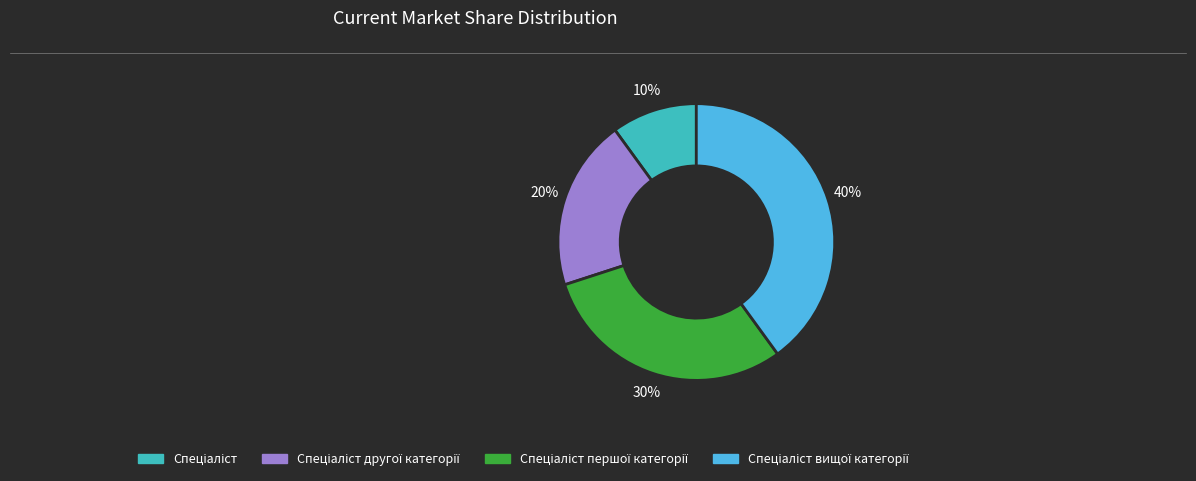

Is there any slice that represents more than half of the pie?

No